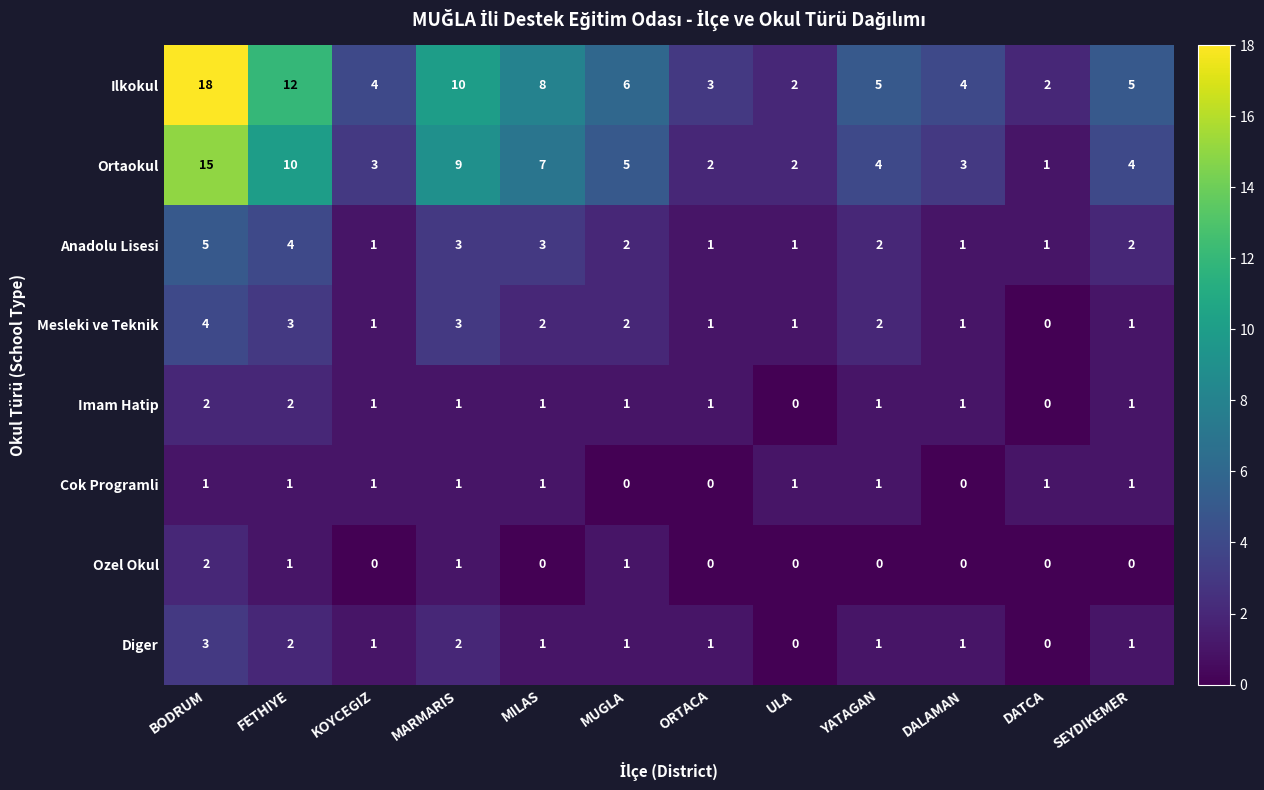

The value of Anadolu Lisesi at ULA is 2. True or false?

False